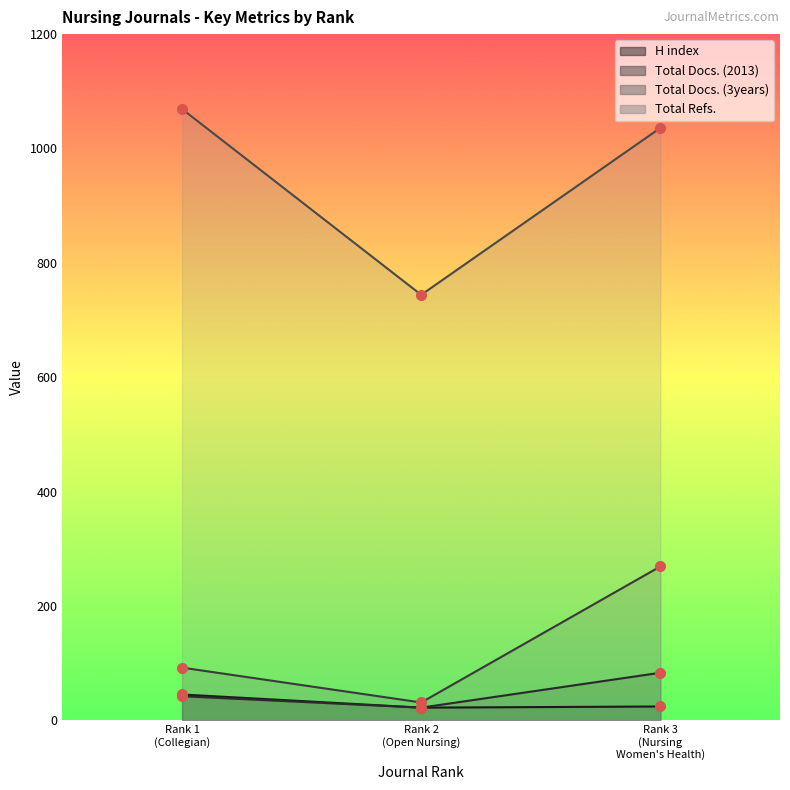

Which series has the largest range (max minus min)?

Total Refs.